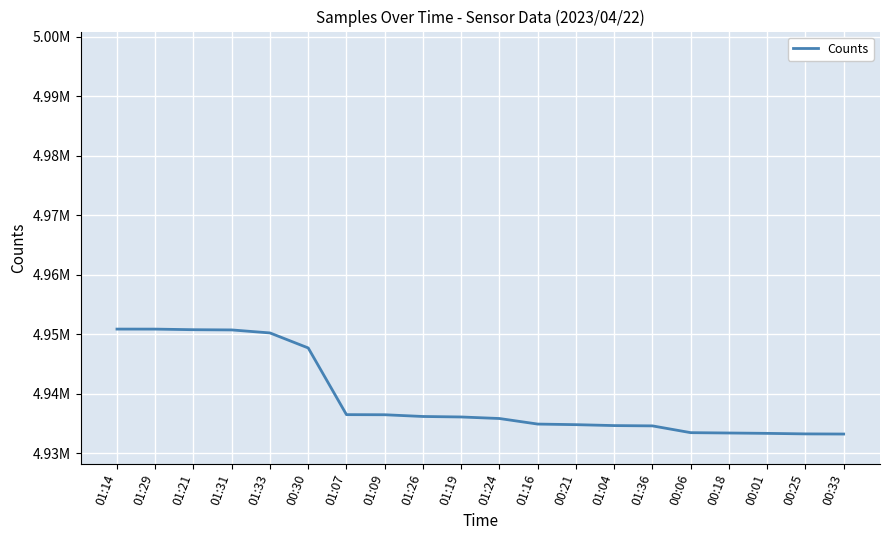

What is the sum of the values at 00:30 and 00:01?

9880992